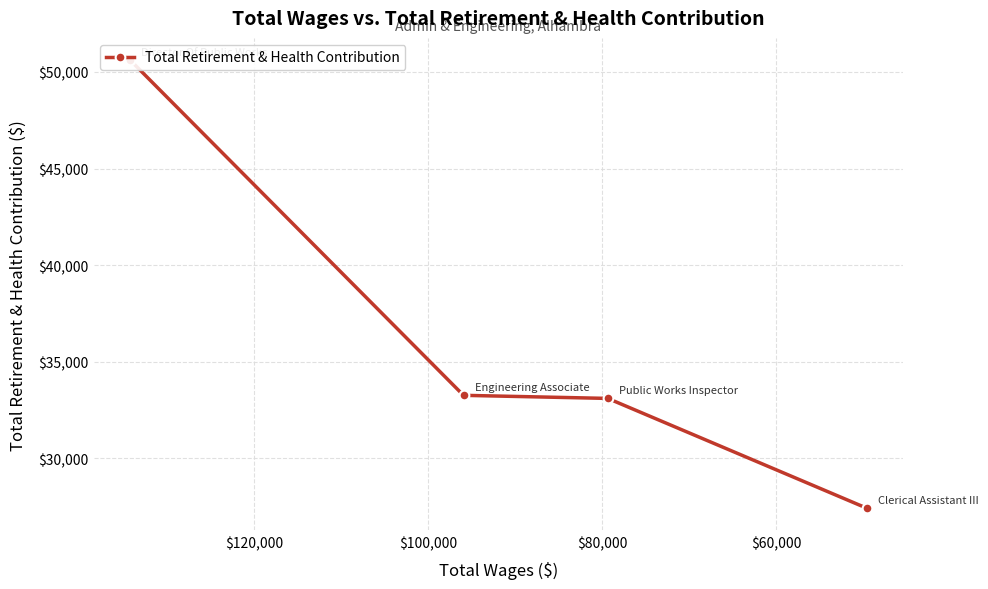

What is the smallest value displayed?

27415